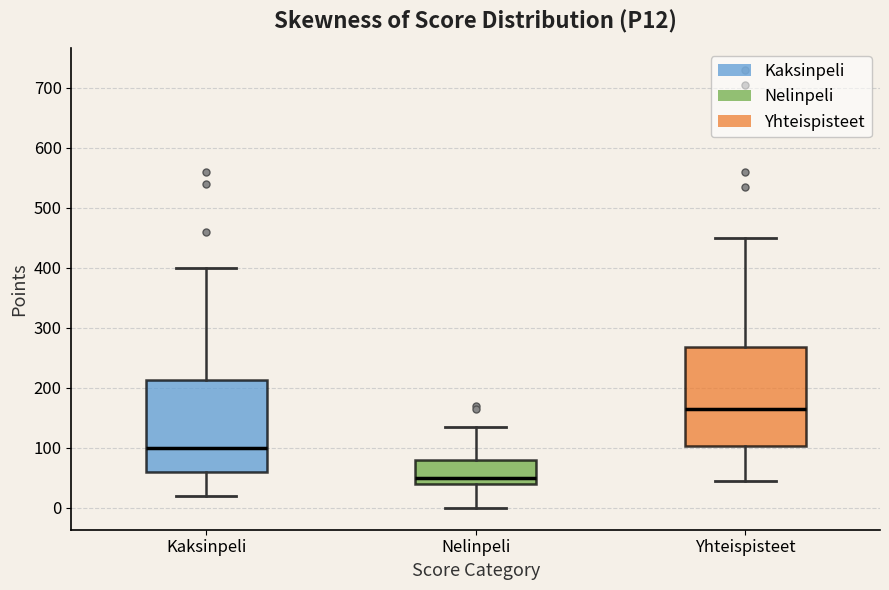

Which box's median line is the highest?

Yhteispisteet